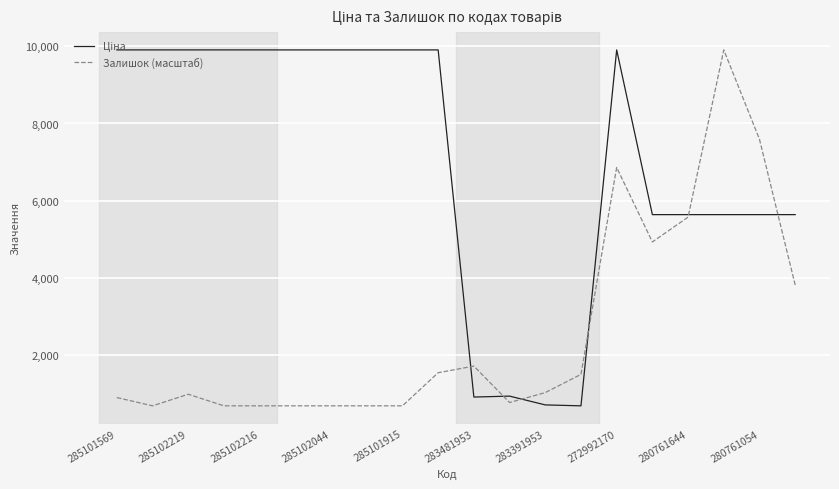

What is the maximum value shown in the chart?

9908.5